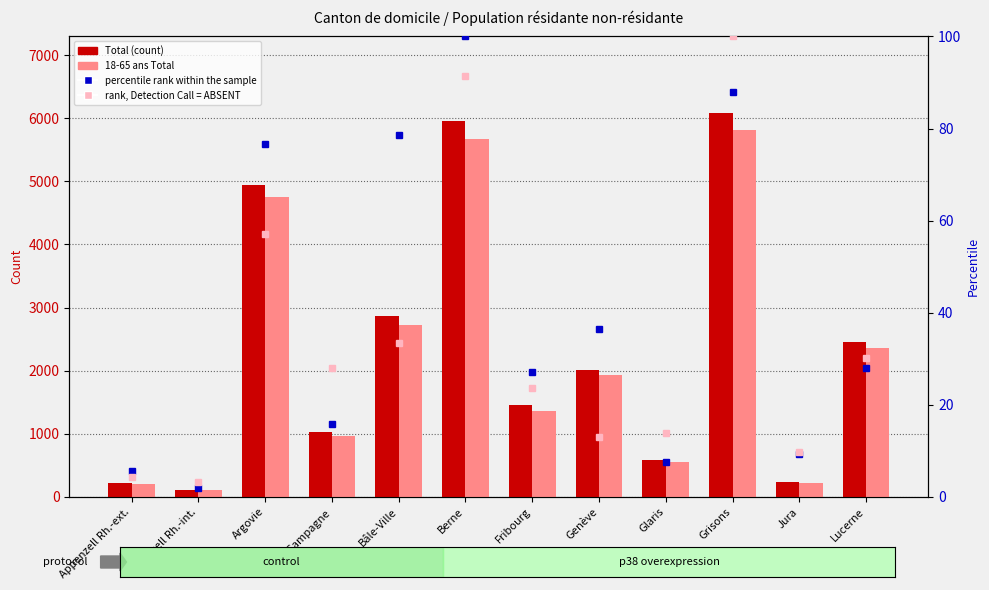

Is the value of Total at Grisons greater than the value of rank, Detection Call = ABSENT at Bâle-Campagne?

Yes